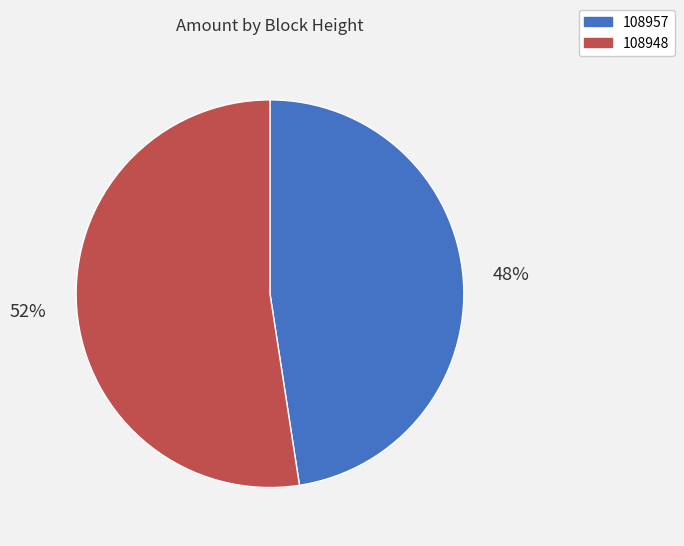

Is it true that 108957 is 59% of the pie?

False